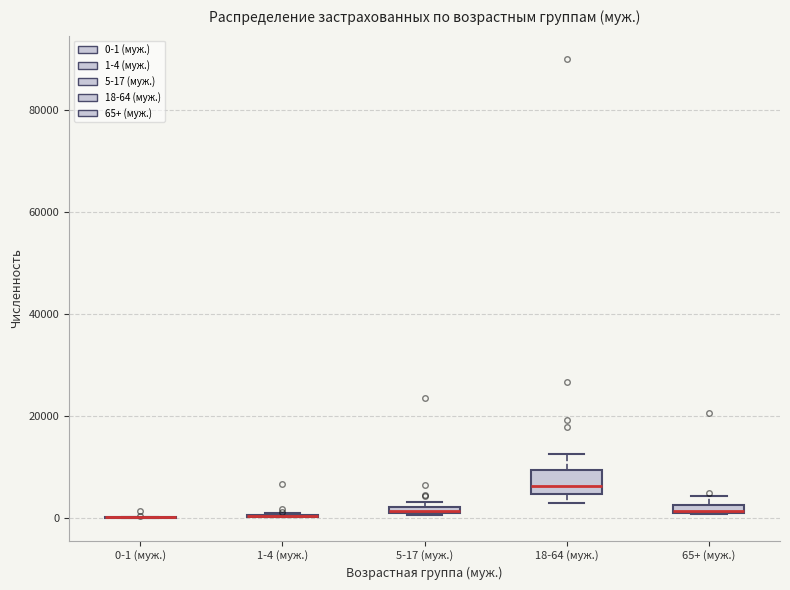

Comparing the boxes themselves (not the whiskers), which one is the tallest?

18-64 (муж.)